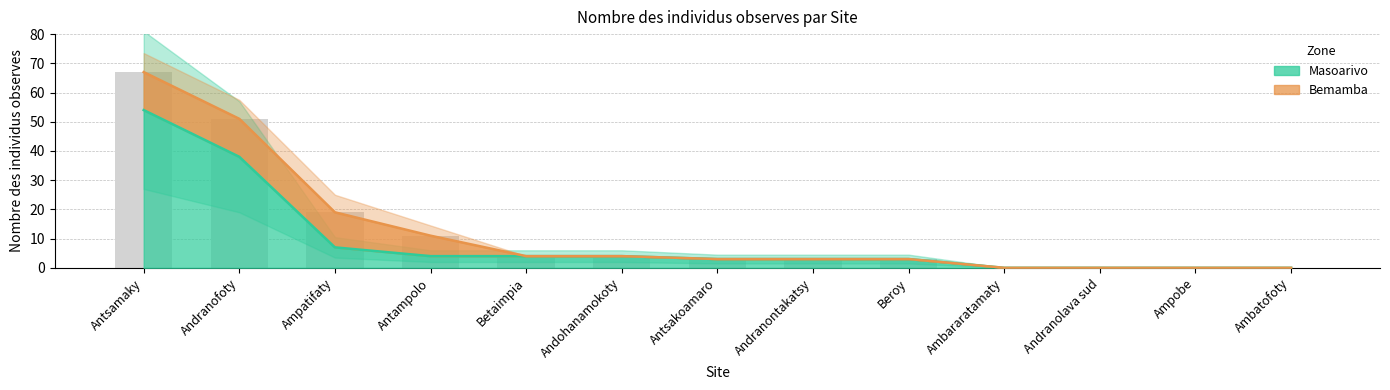

How many categories are shown in the chart?

13